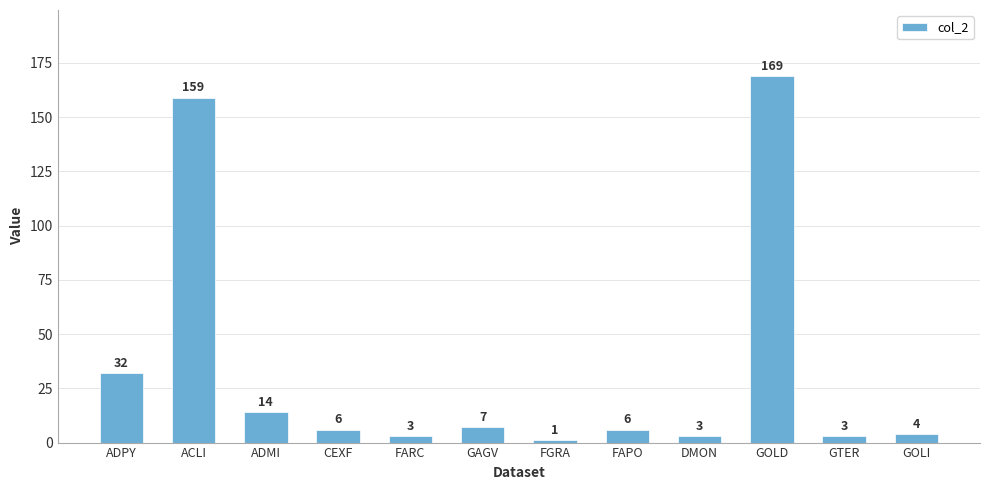

What is the label of the 10th bar from the right?

ADMI